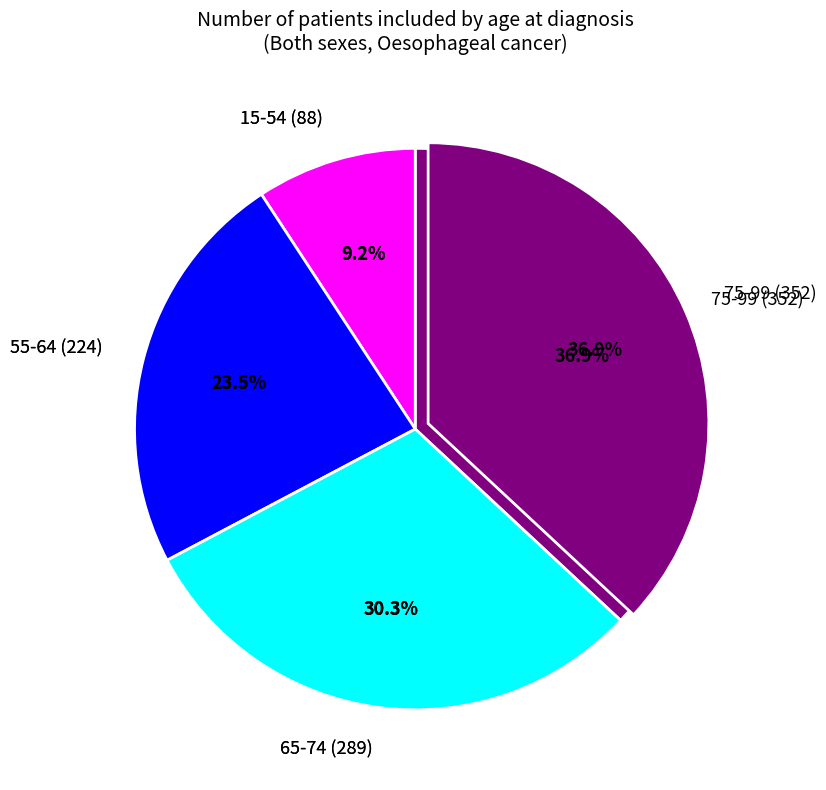

How many slices are in this pie chart?

4